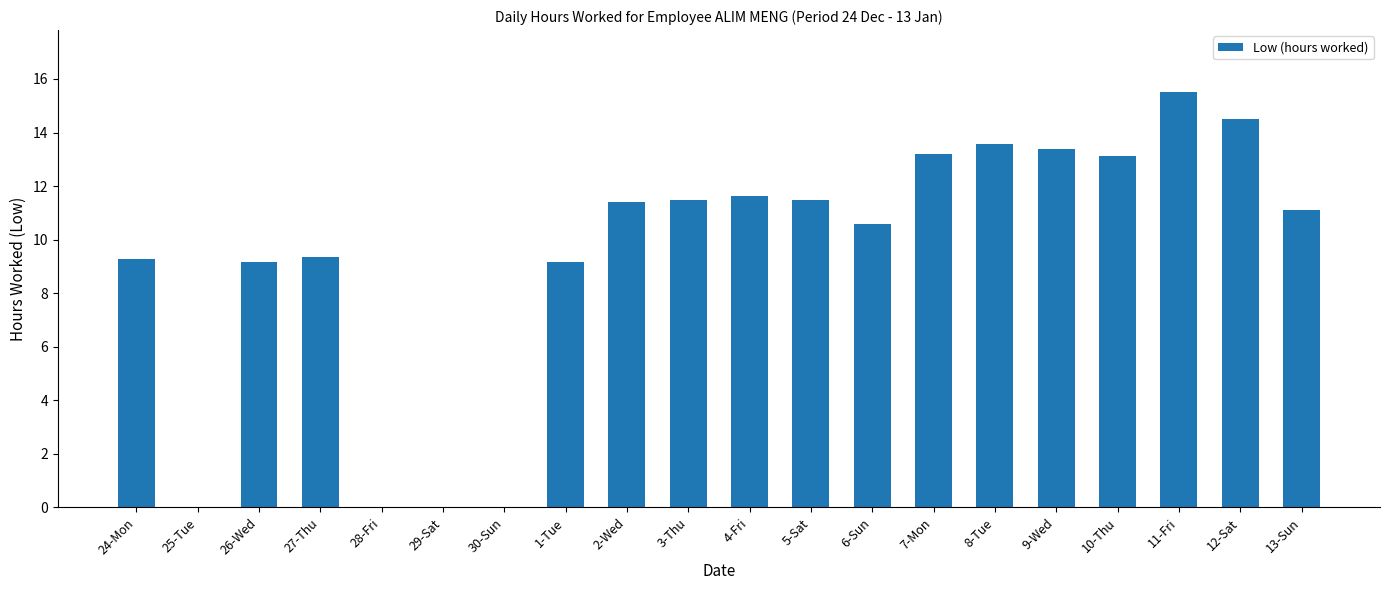

True or false: the data shows 0.0 at 28-Fri.

True